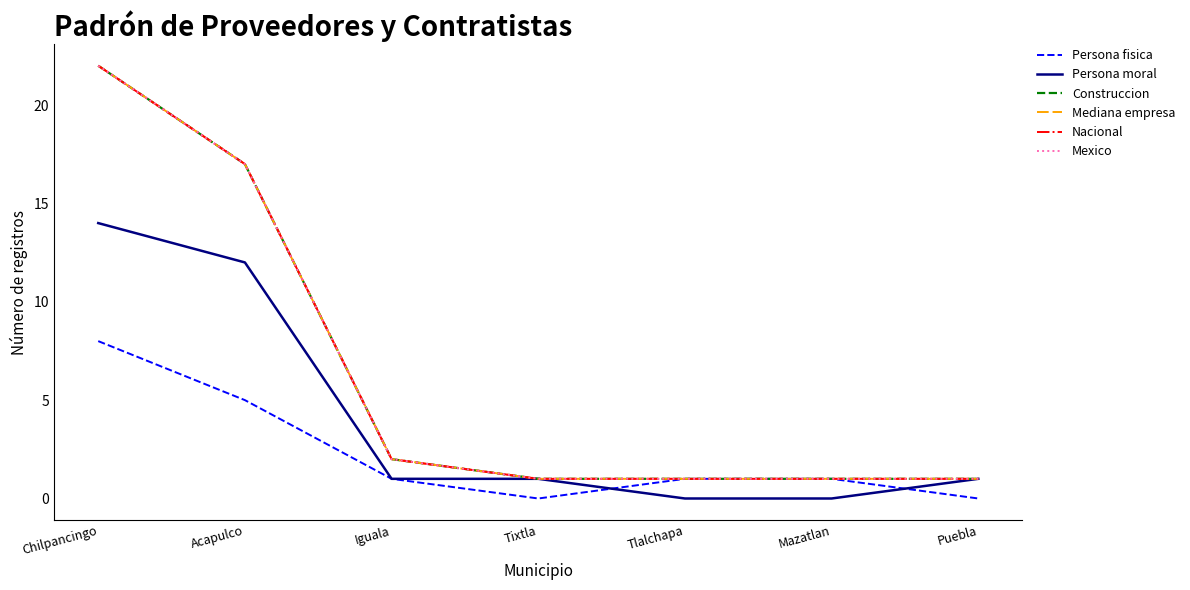

What is the difference between the highest and lowest values at Acapulco?

12